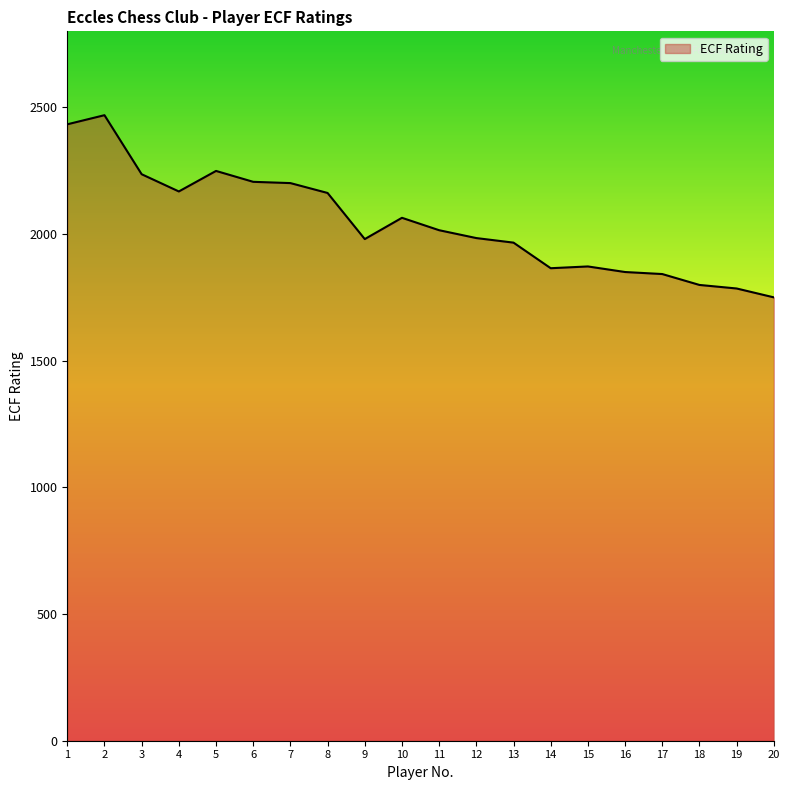

True or false: the data shows 2206 at 6.

True